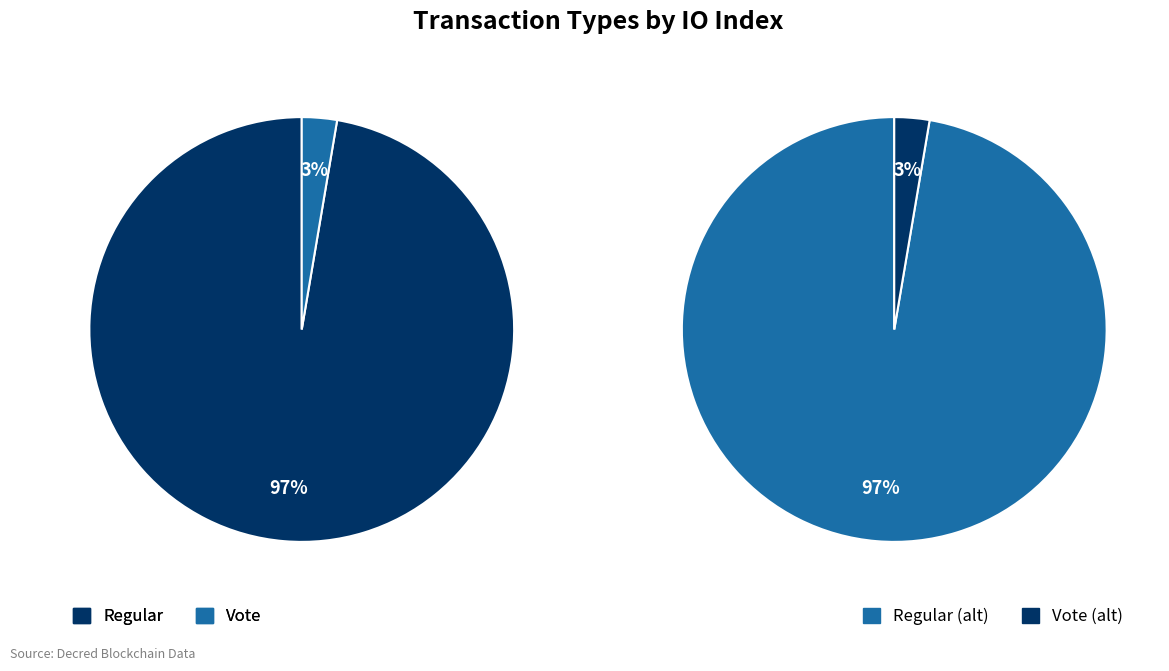

Is there any slice that represents more than half of the pie?

Yes